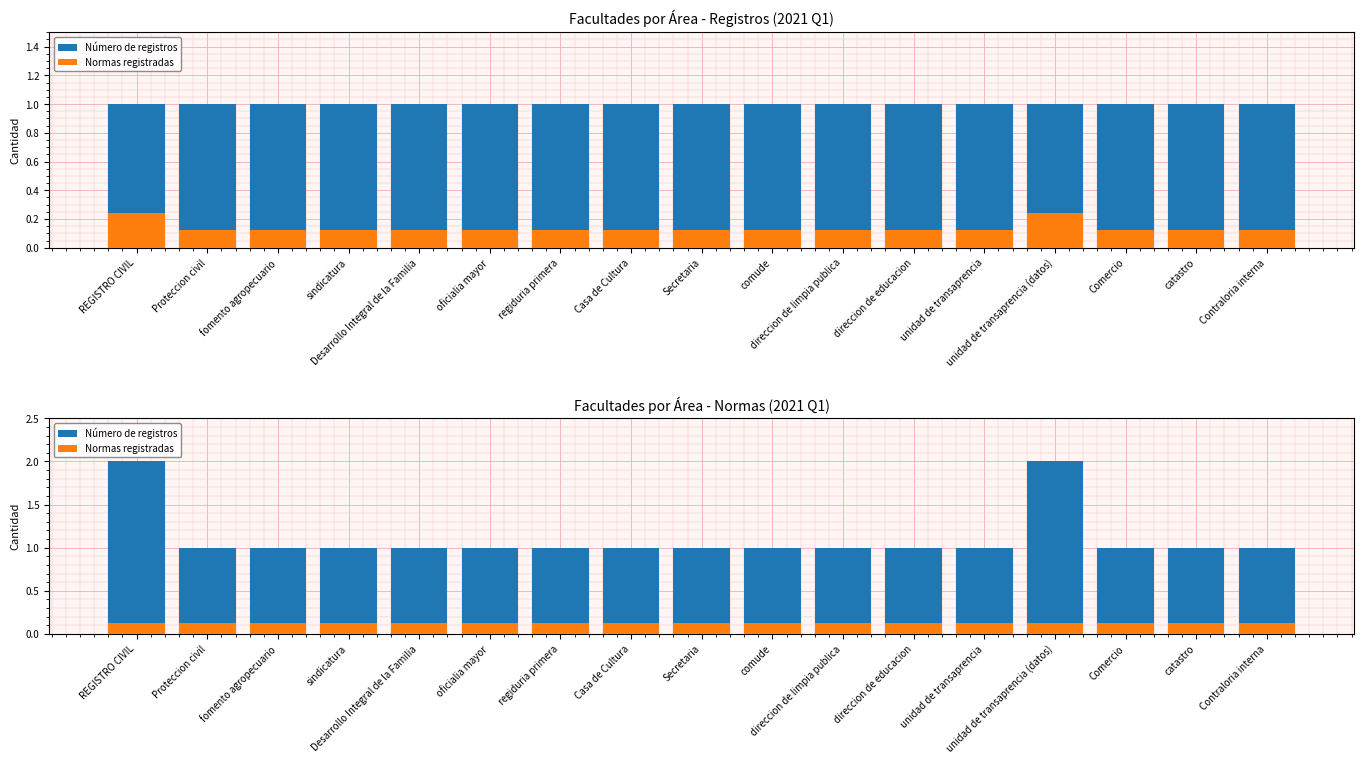

Between Proteccion civil and fomento agropecuario, which series saw the biggest shift?

Número de registros